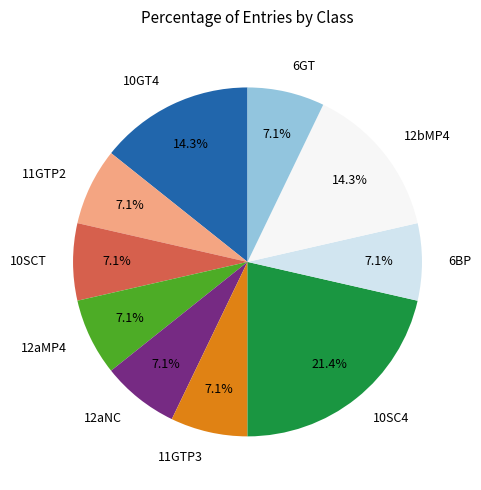

Is 6GT the majority of the pie?

No